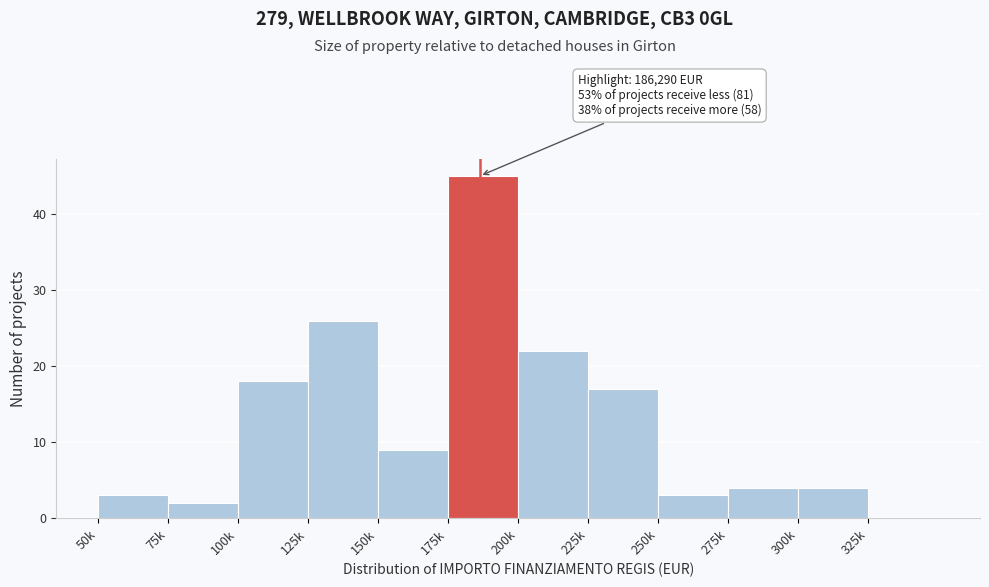

Reading right to left, transcribe all the data shown in this chart.

325k=0	300k=4	275k=4	250k=3	225k=17	200k=22	175k=45	150k=9	125k=26	100k=18	75k=2	50k=3